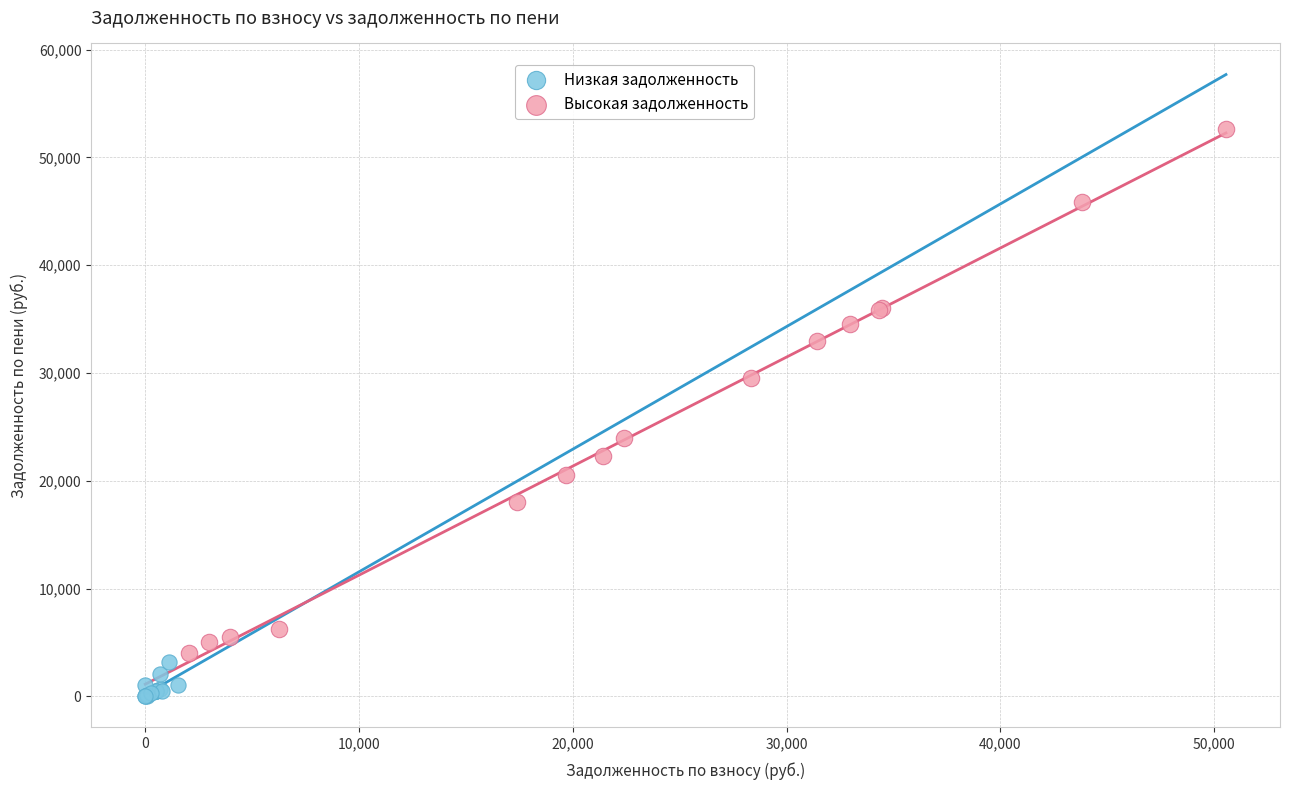

Which series reaches the maximum Y coordinate?

Высокая задолженность